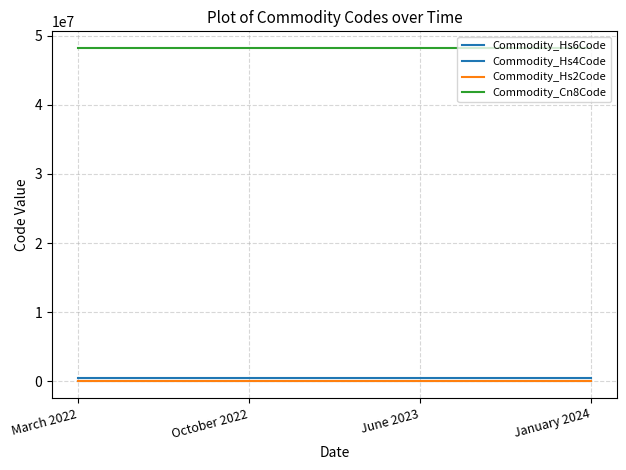

Does the chart have visible grid lines?

Yes